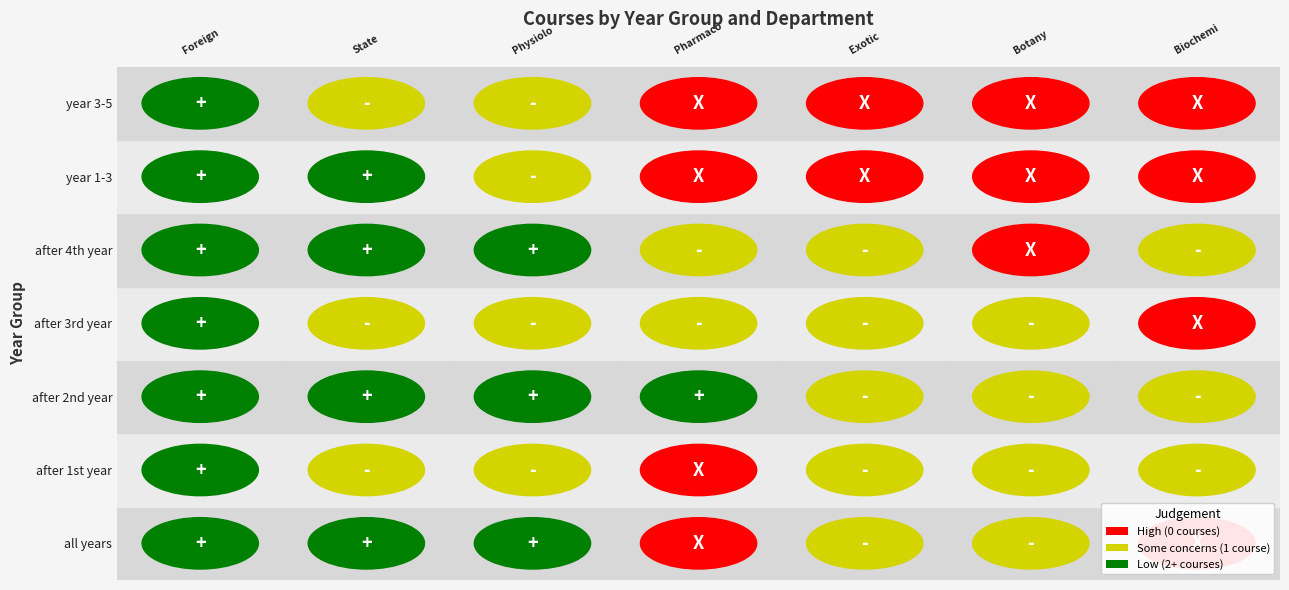

At how many categories does at least one series exceed 0?

7